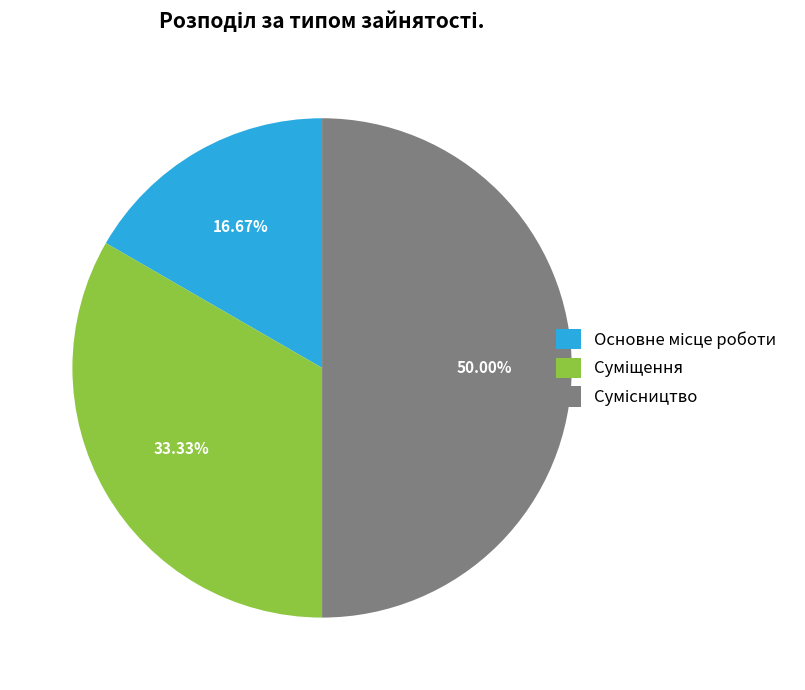

What percentage is NOT represented by Основне місце роботи?

83.3%